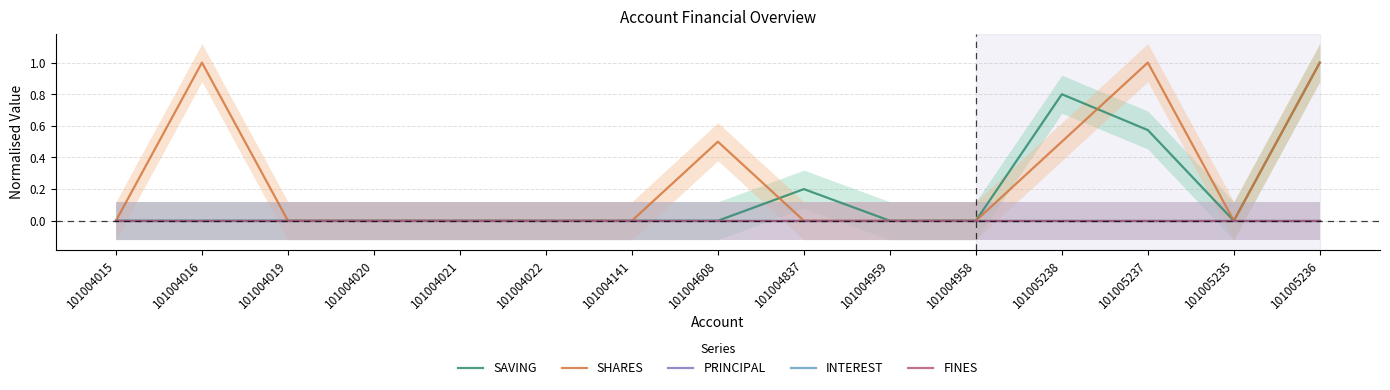

How many data points does each series have?

15